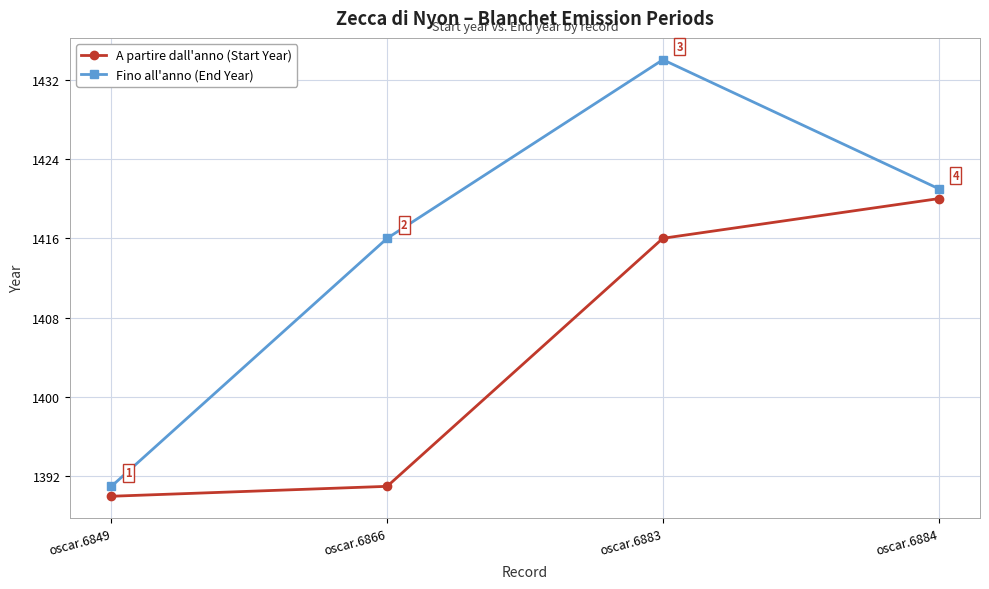

How many categories are shown in the chart?

4